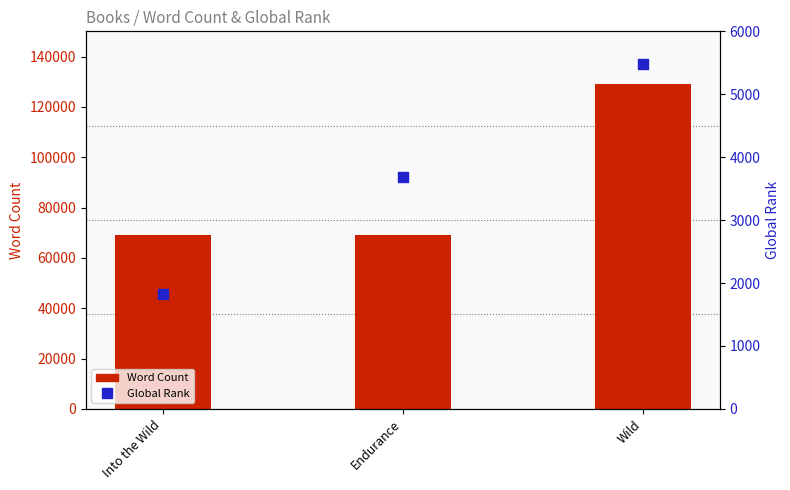

Which series reaches the maximum Y coordinate?

Word Count